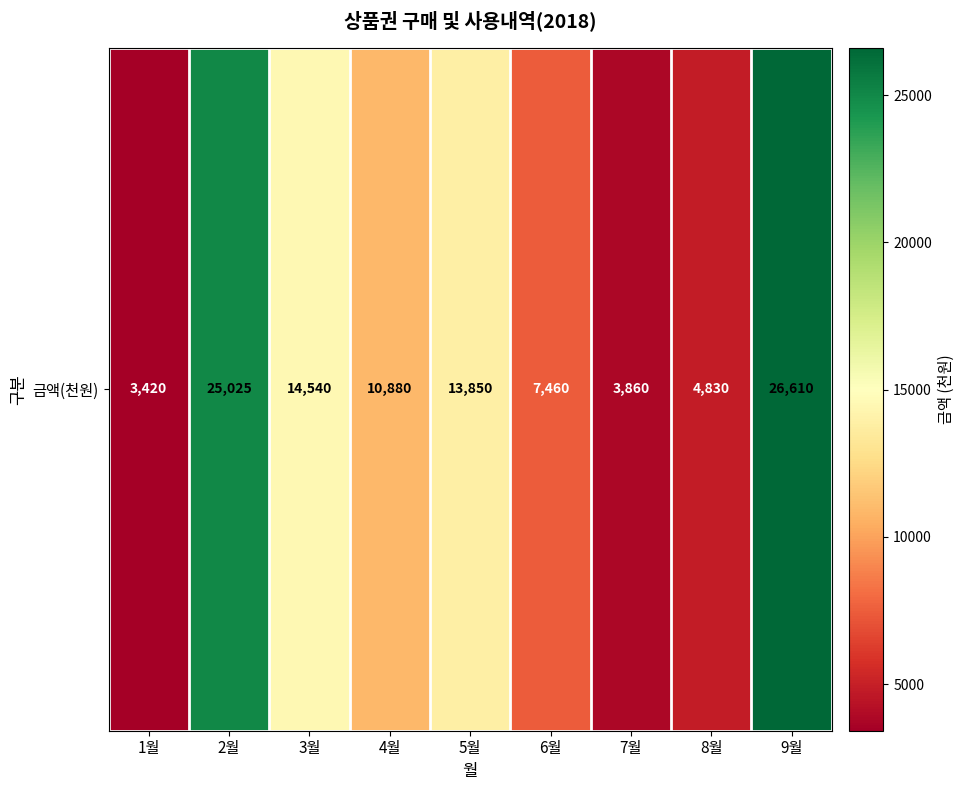

Rank the categories by value from lowest to highest.

1월, 7월, 8월, 6월, 4월, 5월, 3월, 2월, 9월